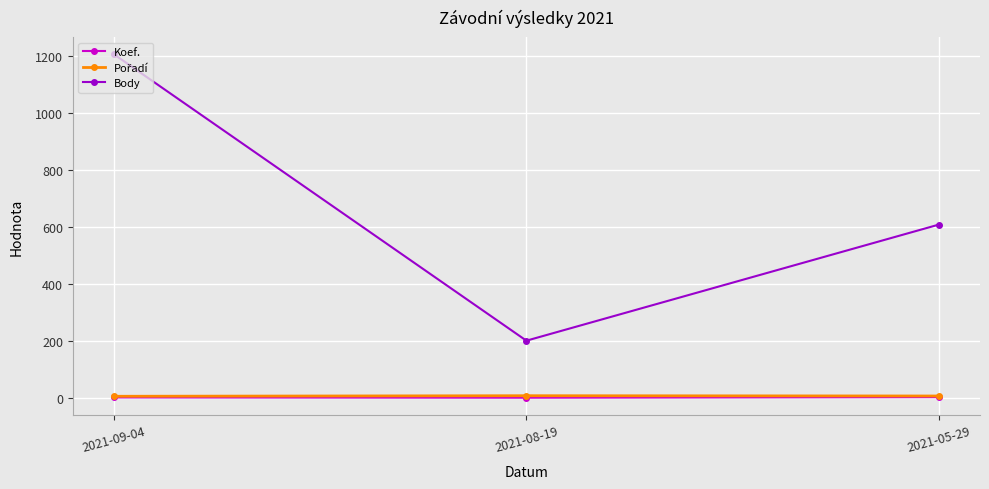

Which series changed the most between 2021-09-04 and 2021-08-19?

Body